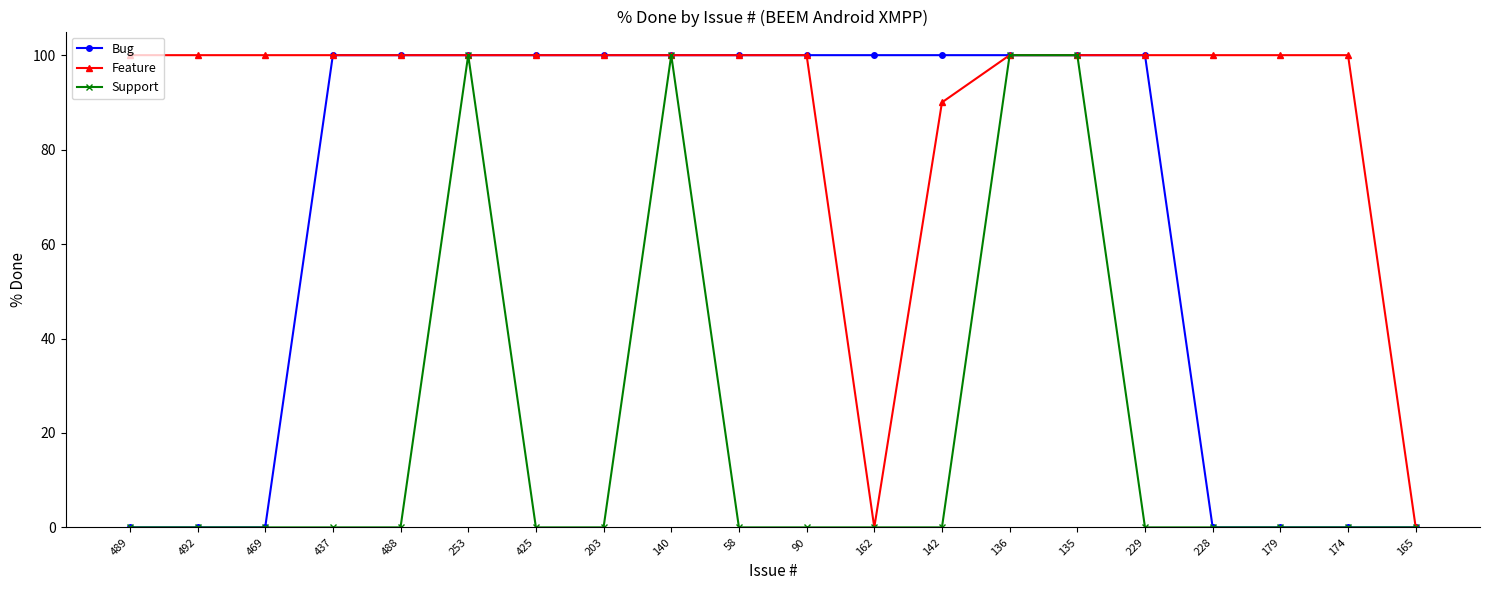

Is it true that Support equals 62 at 488?

False